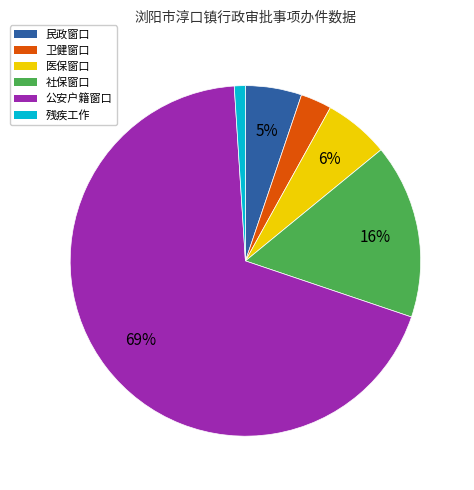

True or false: 医保窗口 accounts for 18% of the total.

False